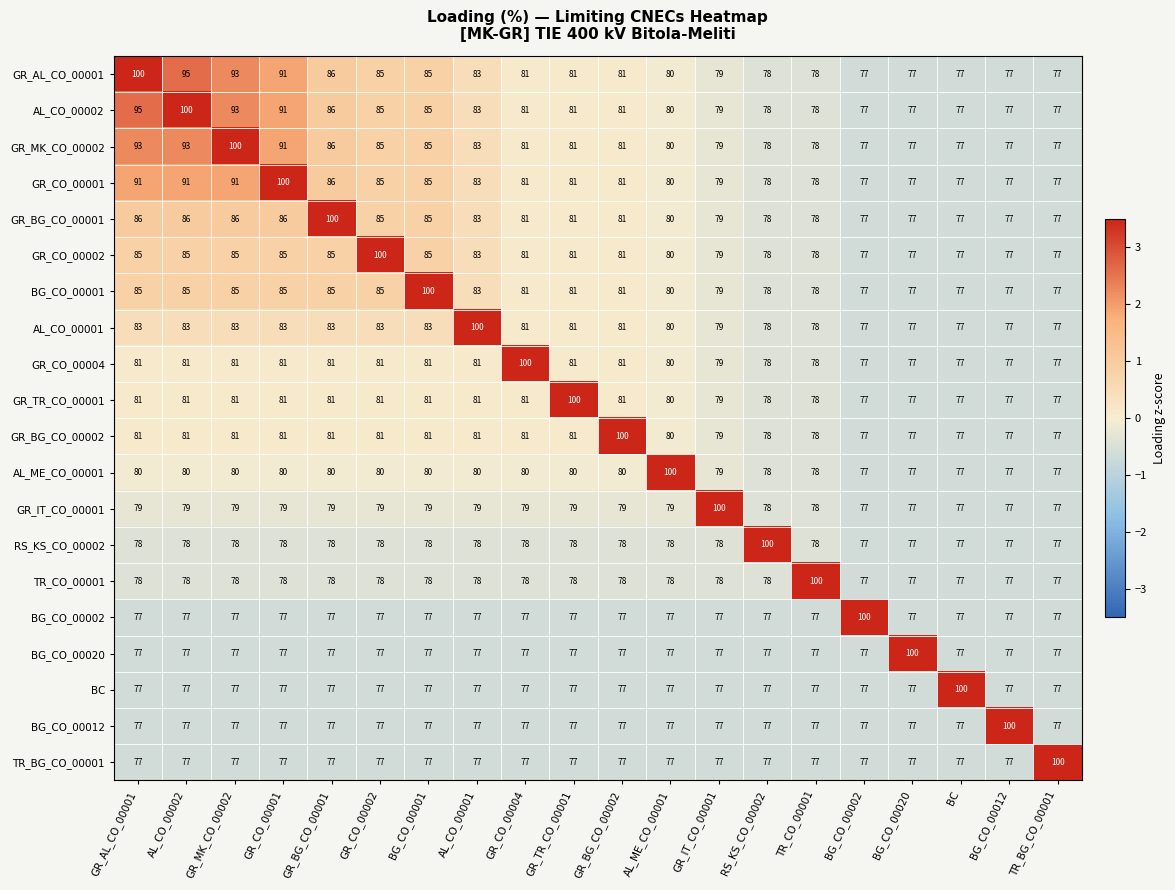

The value of BG_CO_00001 at BG_CO_00001 is 47. True or false?

False